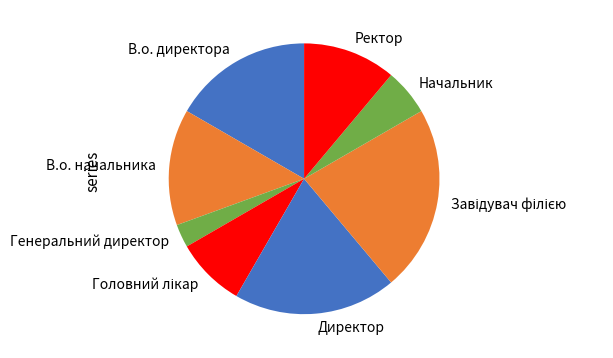

Is there a majority slice in this chart?

No